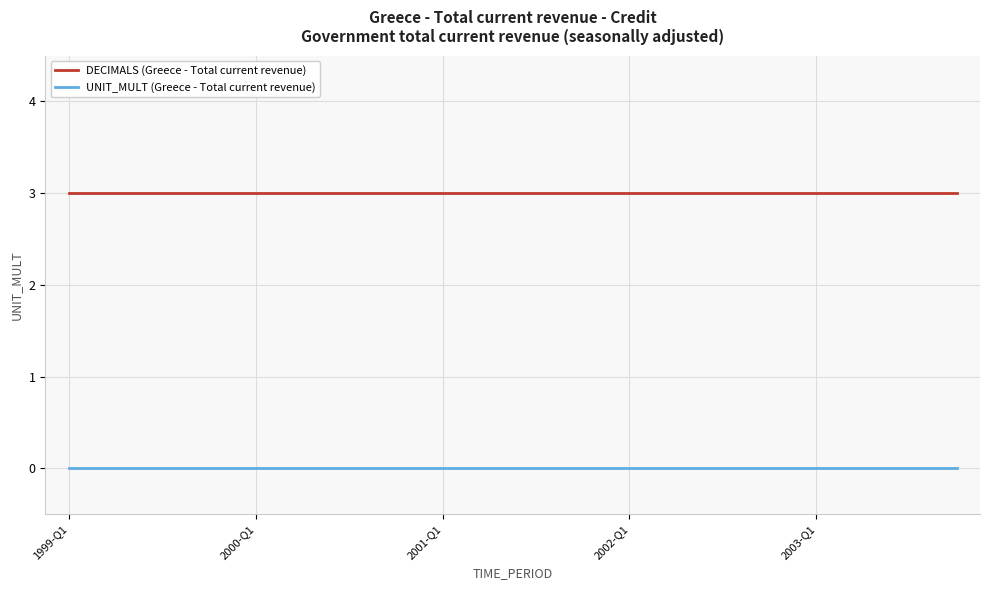

True or false: UNIT_MULT (Greece - Total current revenue) and DECIMALS (Greece - Total current revenue) intersect in this chart.

False